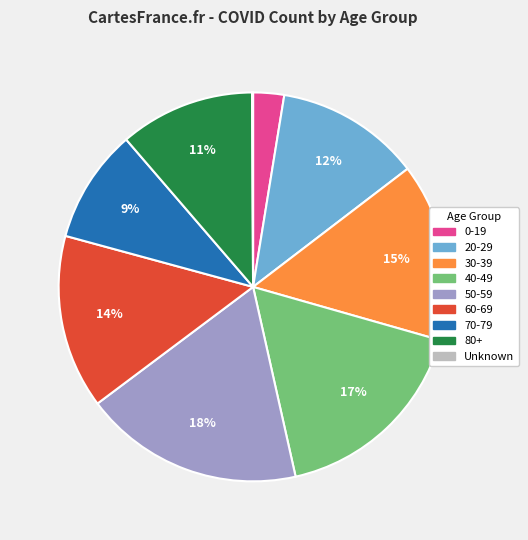

Is it true that 20-29 is 5% of the pie?

False